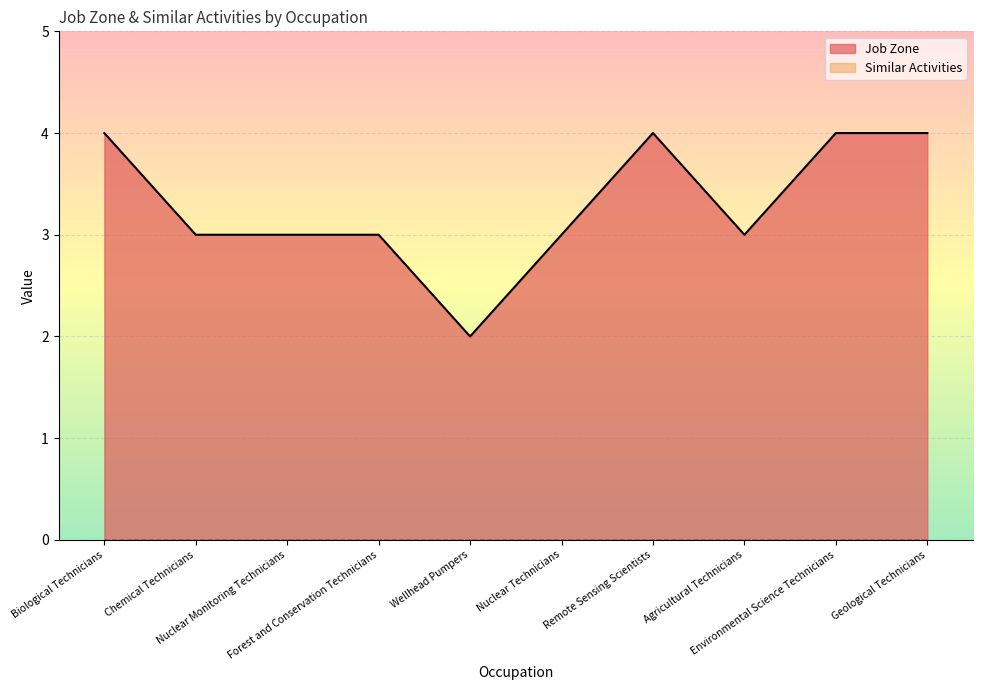

Rank the categories by value from lowest to highest.

Wellhead Pumpers, Chemical Technicians, Nuclear Monitoring Technicians, Forest and Conservation Technicians, Nuclear Technicians, Agricultural Technicians, Biological Technicians, Remote Sensing Scientists, Environmental Science Technicians, Geological Technicians